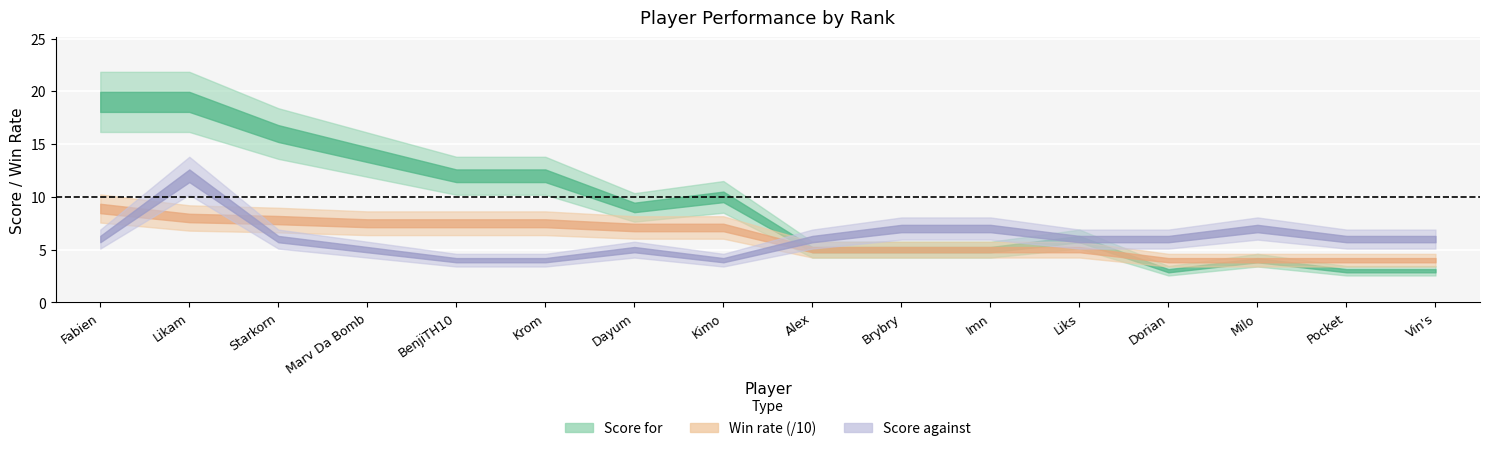

What is the difference between the second highest and second lowest values in the Win rate series?

40